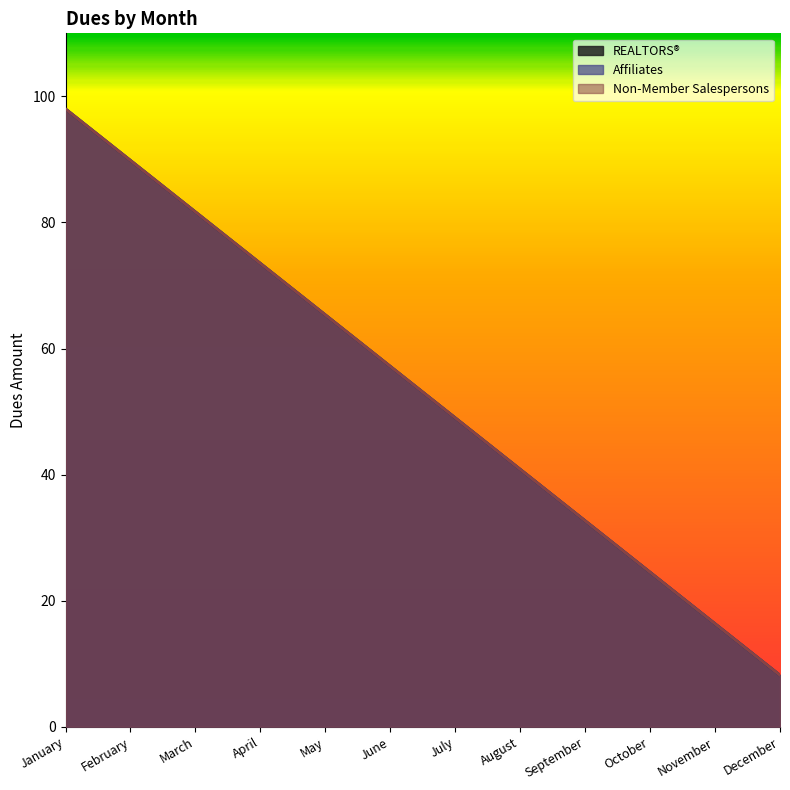

Count the number of categories in the chart.

12